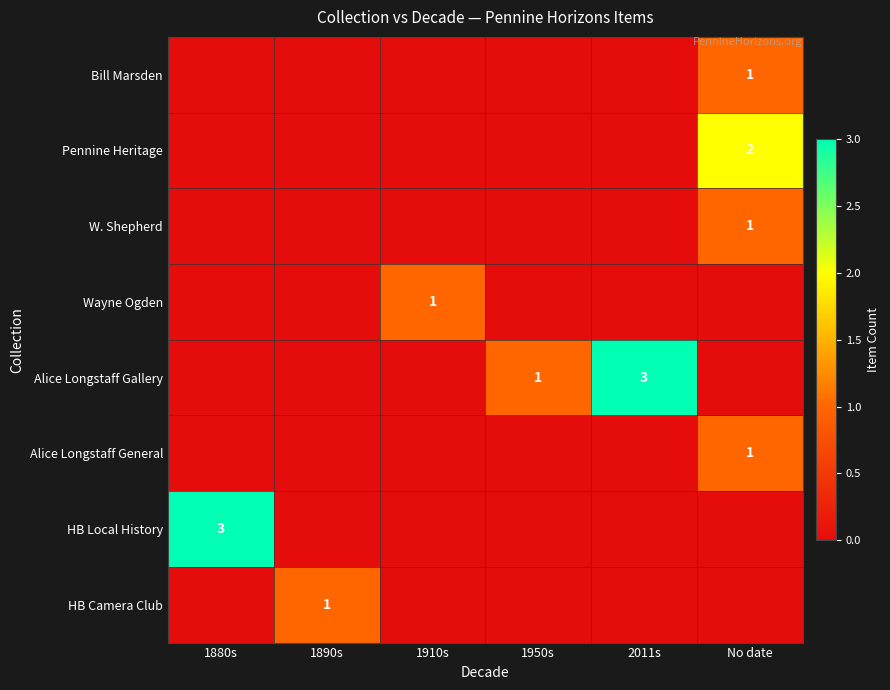

True or false: Wayne Ogden has a value of 1 at 1910s.

True